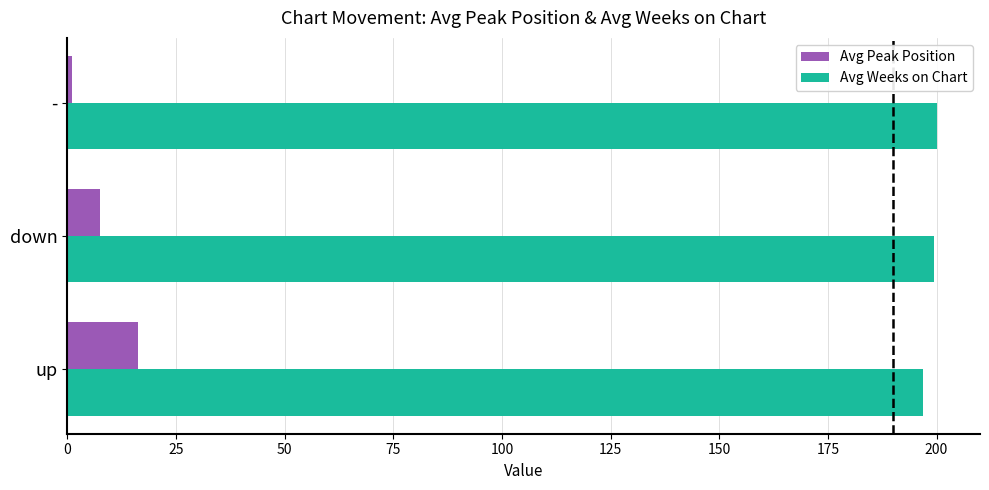

At how many categories does at least one series exceed 117?

3